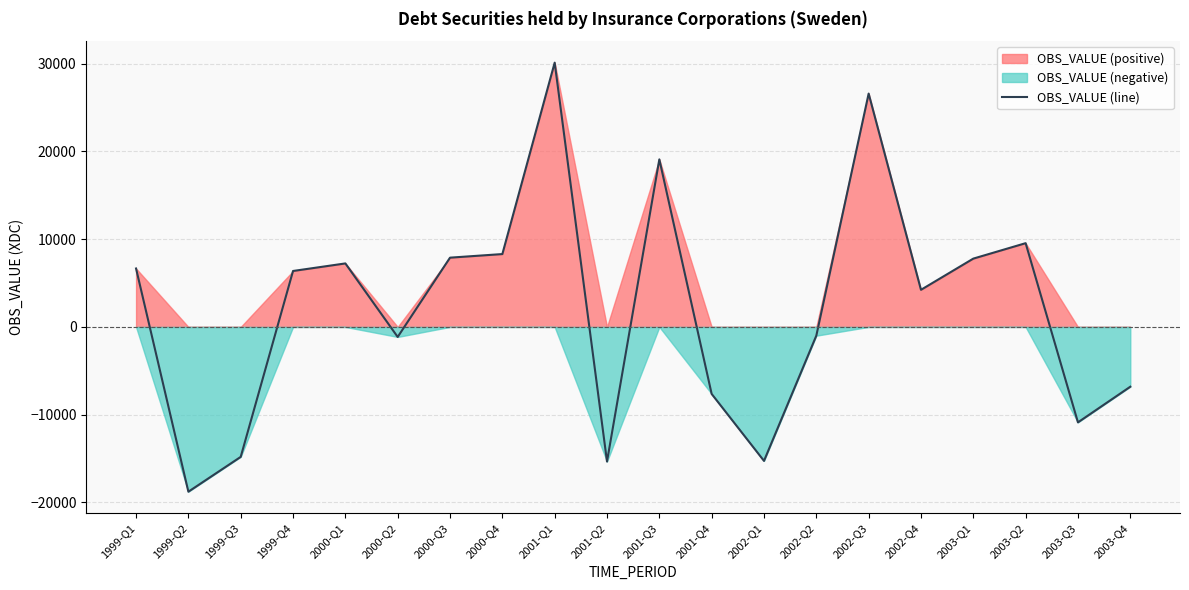

How many points are higher than both their immediate neighbors (excluding endpoints)?

5